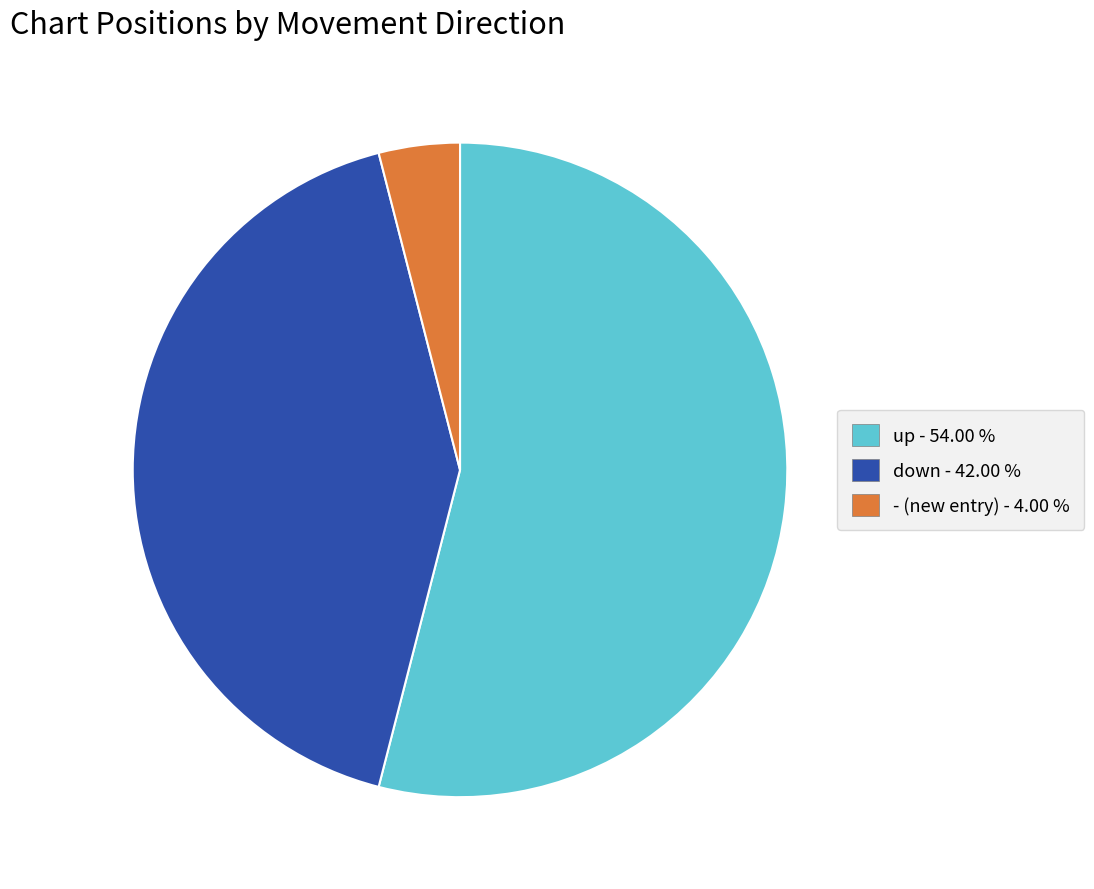

Does up represent more than half of the total?

Yes